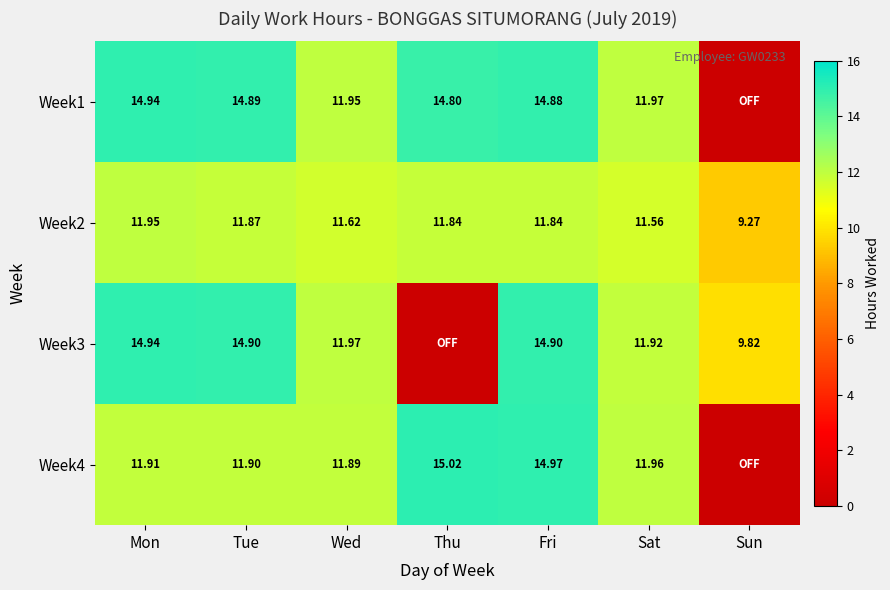

Is the value of Week2 at Tue greater than the value of Week3 at Tue?

No